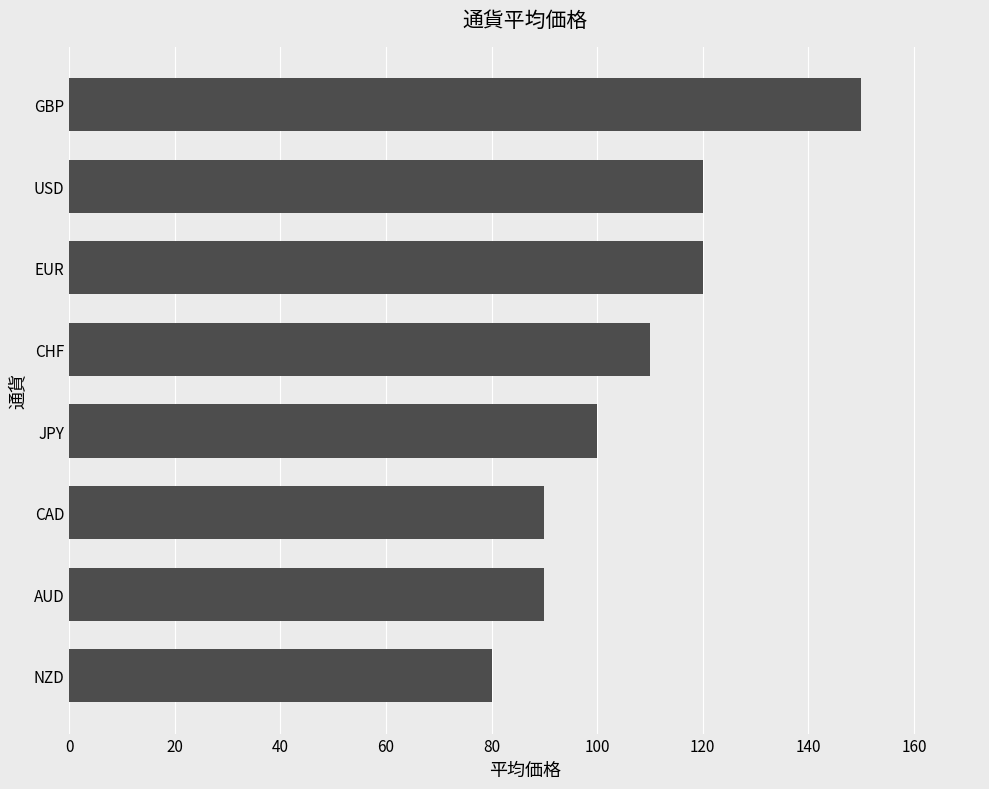

Reading bottom to top, transcribe all the data shown in this chart.

NZD=80	AUD=90	CAD=90	JPY=100	CHF=110	EUR=120	USD=120	GBP=150